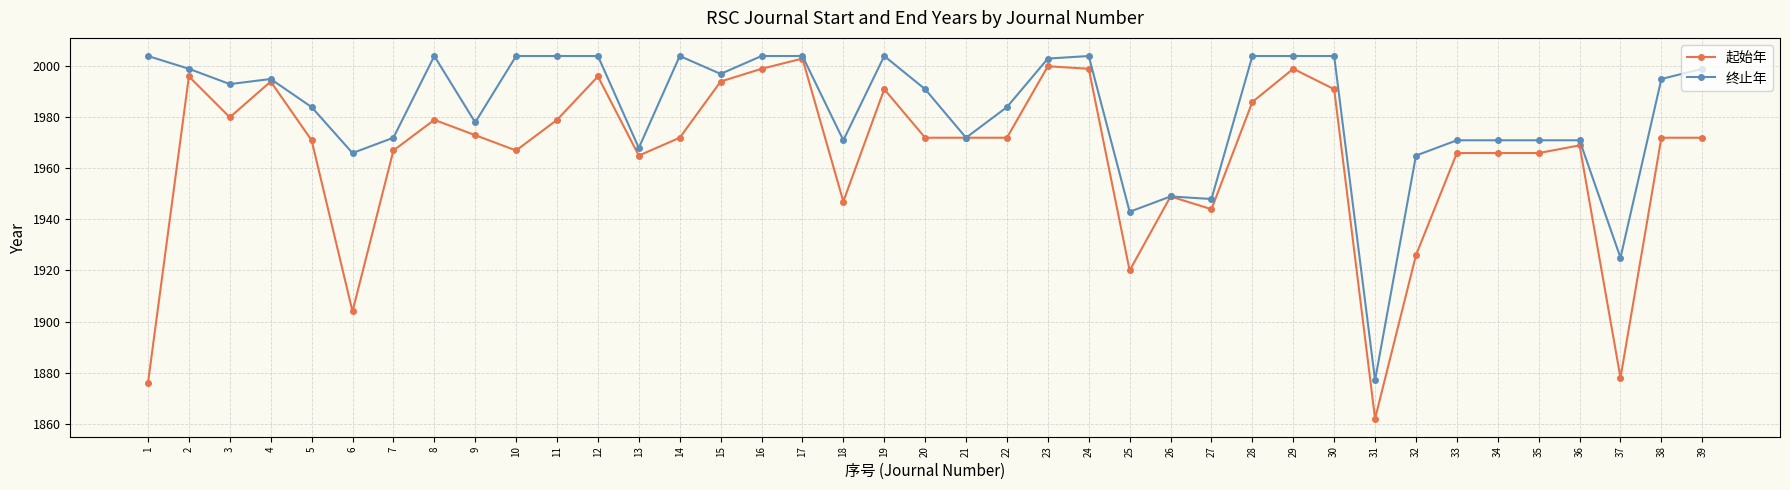

What is the sum of the 起始年 values at 8 and 31?

3841